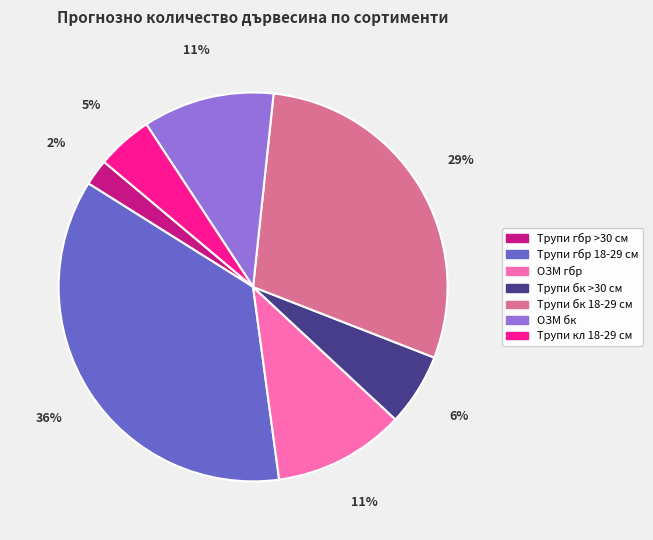

Is the sum of ОЗМ бк and Трупи гбр 18-29 см greater than half?

No